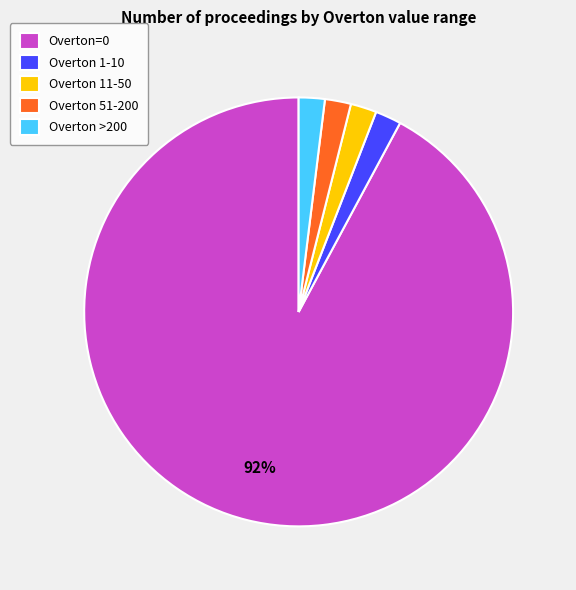

The Overton 1-10 slice represents 12% of the pie. True or false?

False